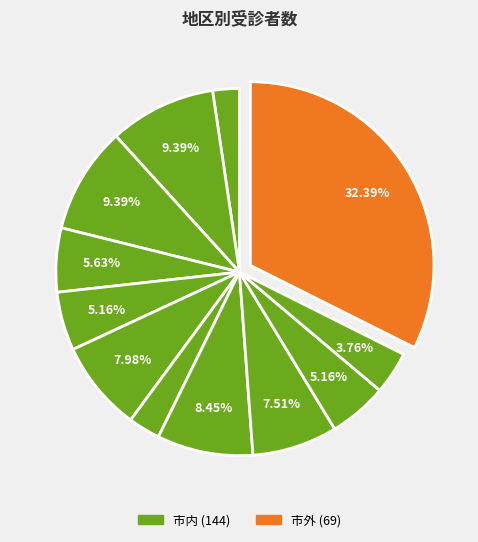

How many segments does this pie chart have?

12